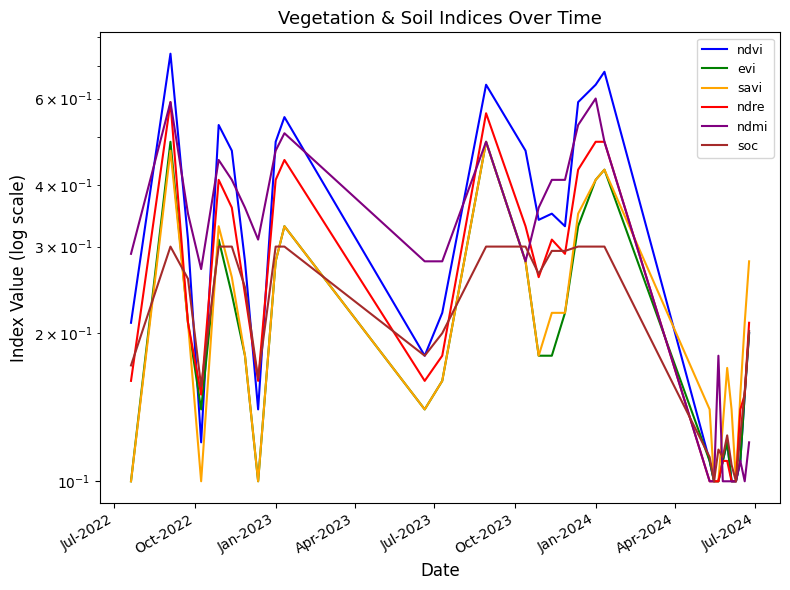

How many categories are shown in the chart?

30